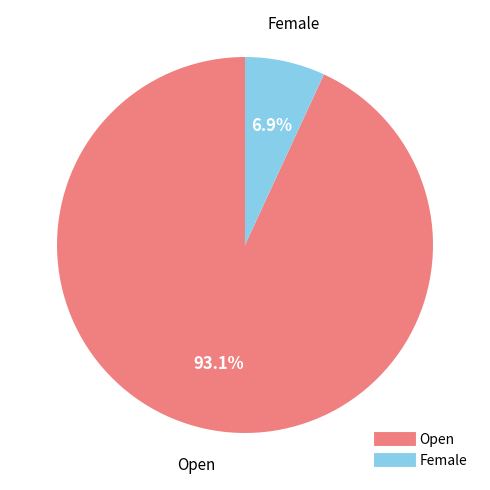

True or false: Open accounts for 93% of the total.

True